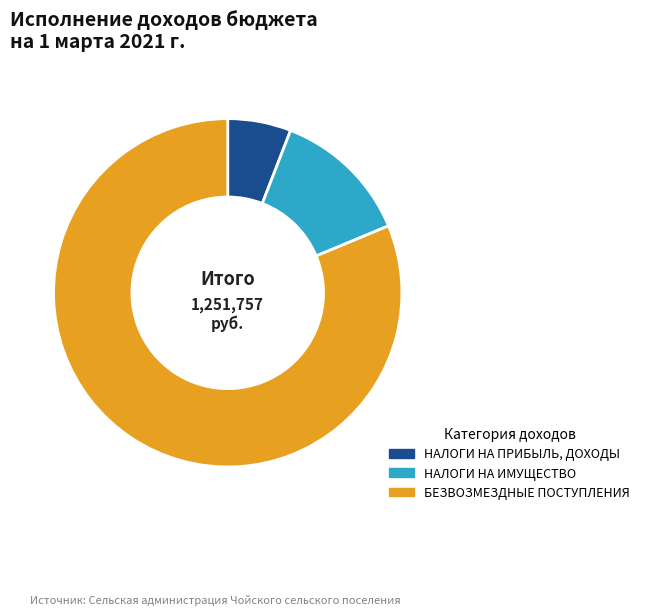

Which category has the smallest portion of the pie?

НАЛОГИ НА ПРИБЫЛЬ, ДОХОДЫ